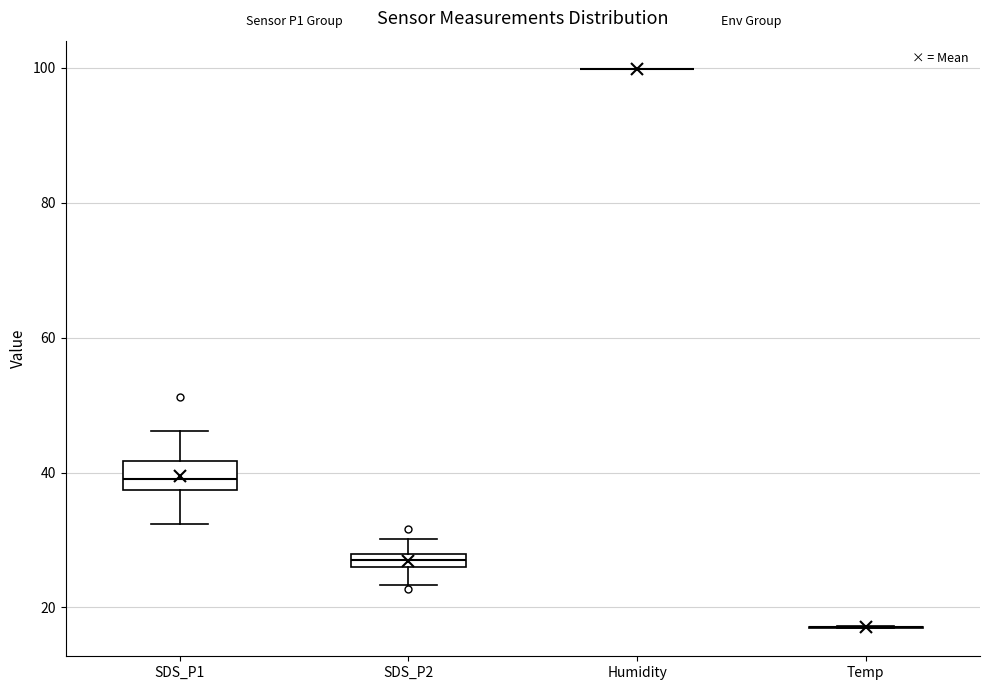

Which box is the tallest, from its lower edge to its upper edge?

SDS_P1